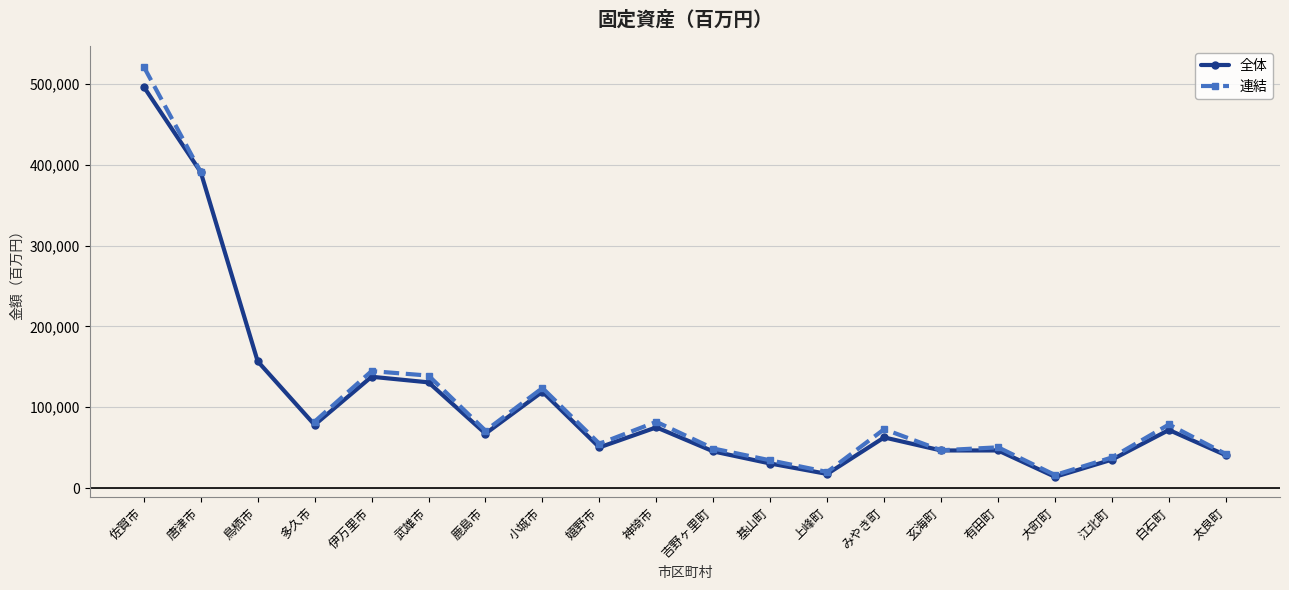

Where is 全体 nearest to the value 255311?

鳥栖市